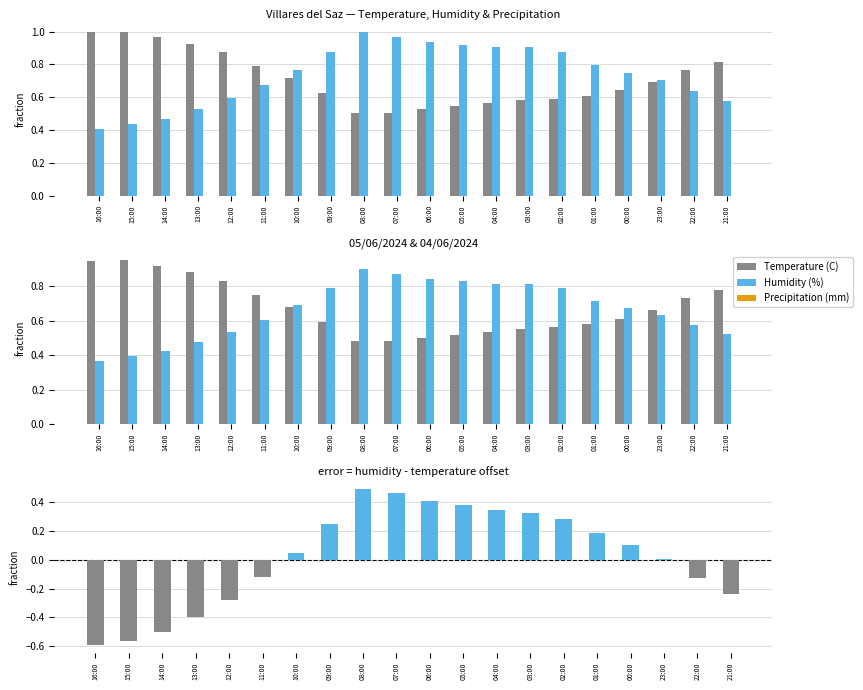

What are all the series names shown in the legend?

Temperature (C), Humidity (%), Precipitation (mm)